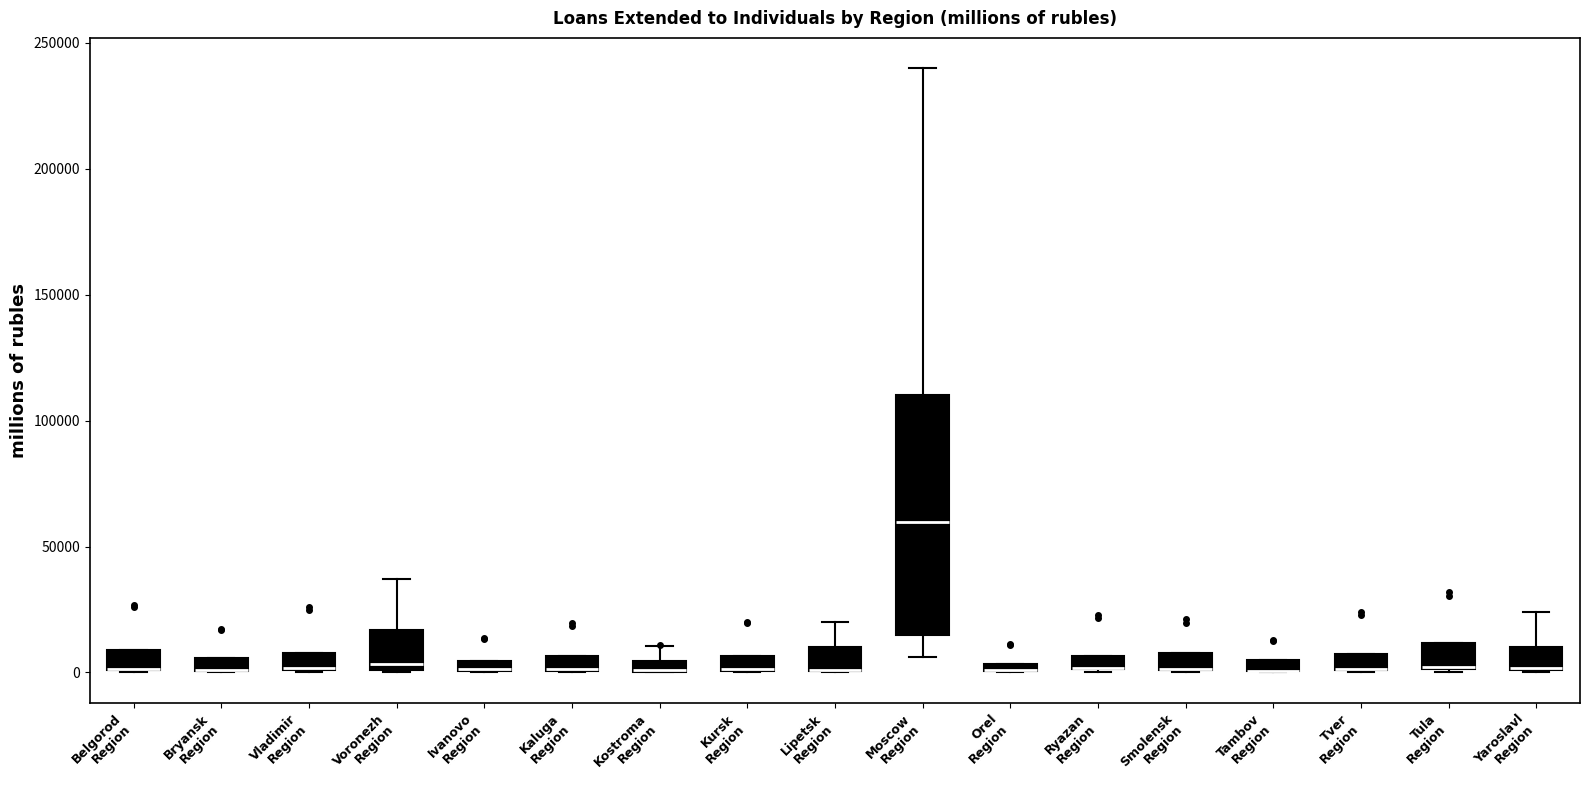

Where is the upper edge of the box for Ryazan Region on the y-axis? The values are not printed on the chart, so give them approximately, as read against the axis.

5000